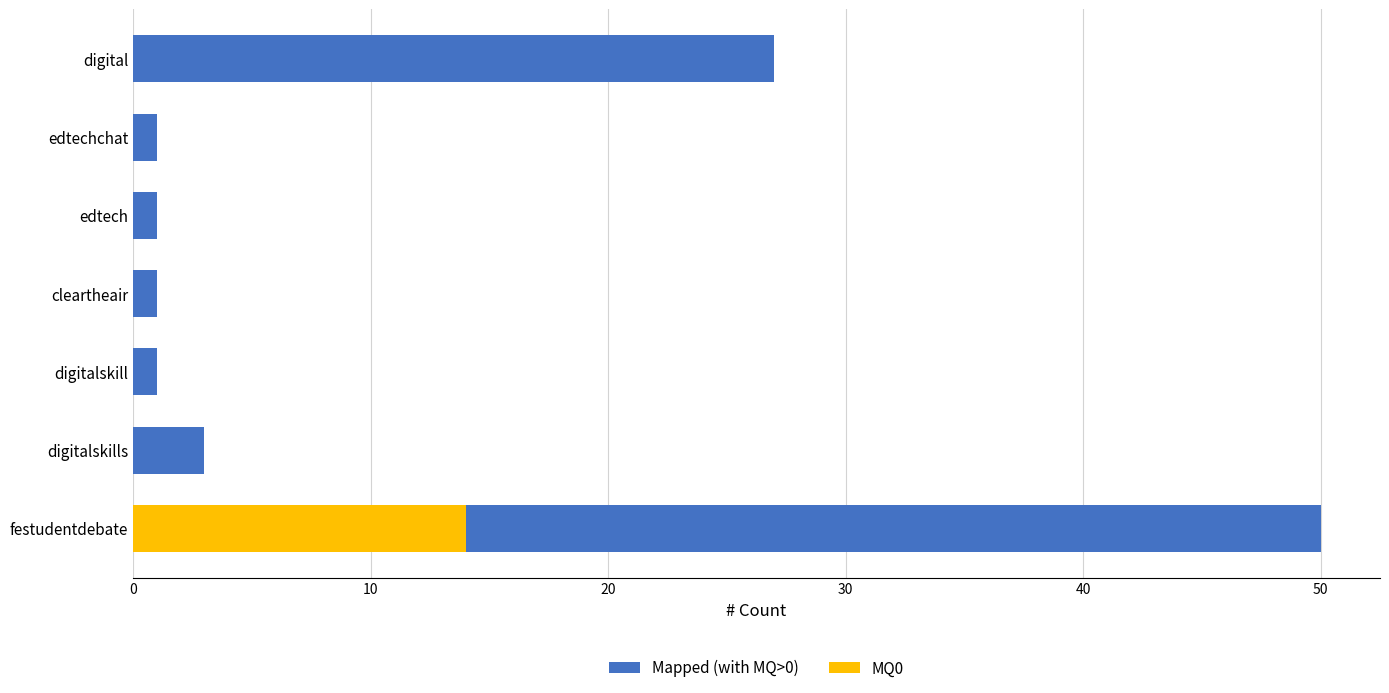

Is the value of MQ0 at digitalskill greater than the value of Mapped (with MQ>0) at edtech?

No